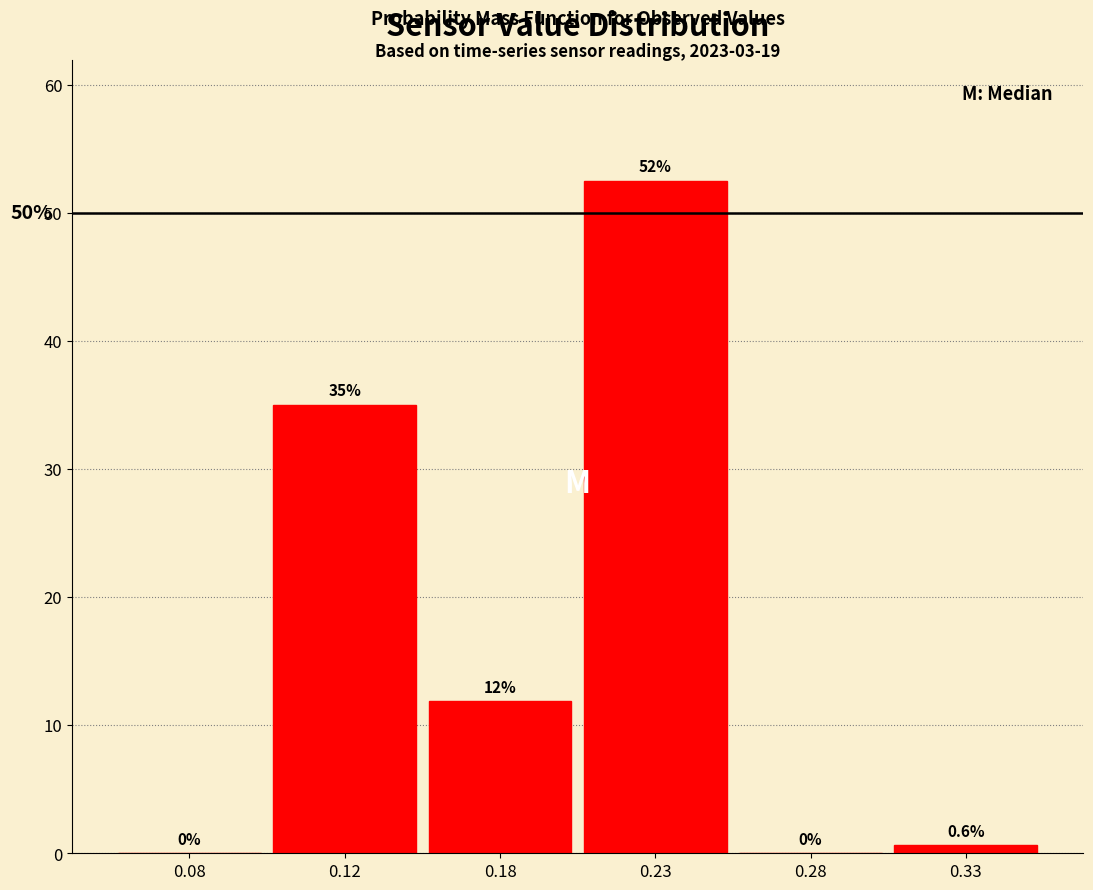

Reading right to left, what are all the values shown in this chart?

0.33=0.6	0.28=0.0	0.23=52.5	0.18=11.9	0.12=35.0	0.08=0.0